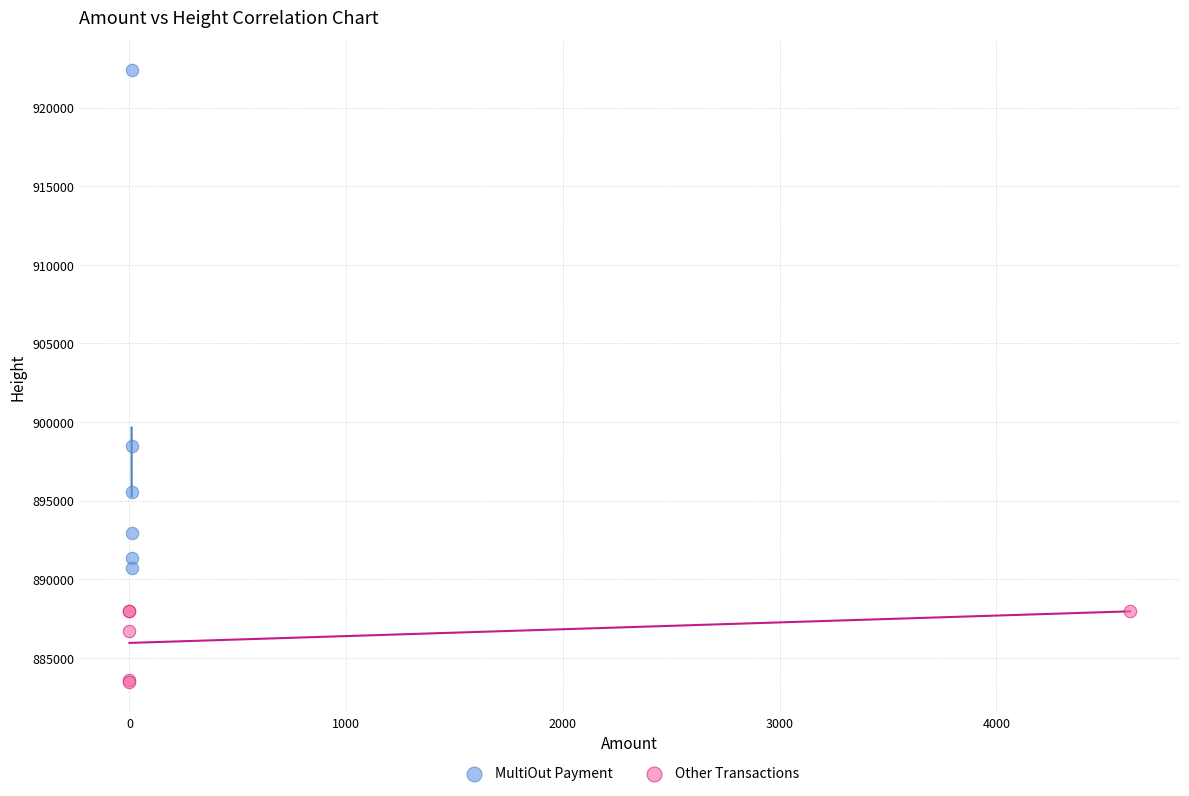

Which series has the widest spread of Y values?

MultiOut Payment